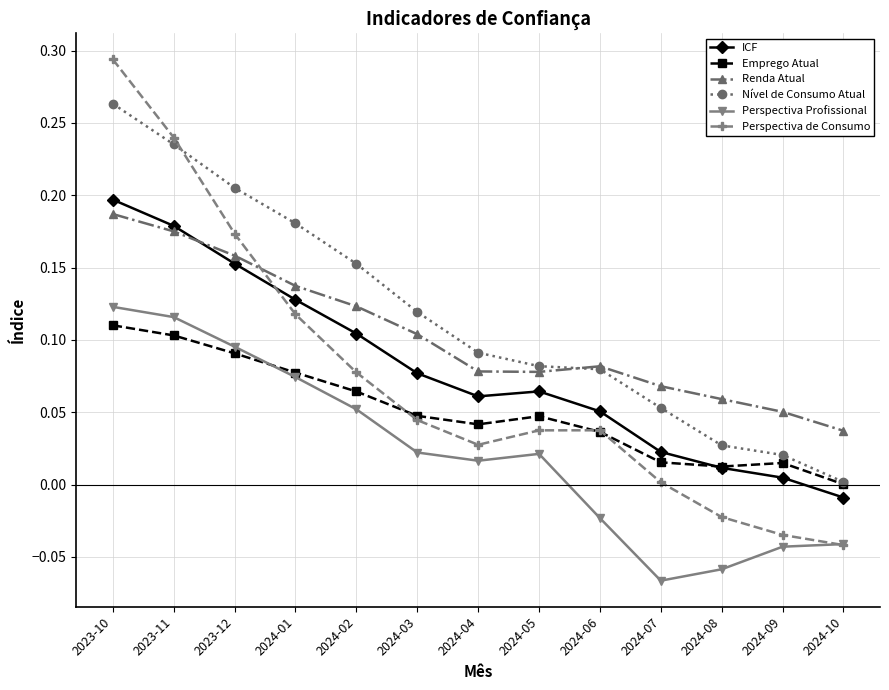

Is the value of Perspectiva de Consumo at 2024-02 greater than the value of Perspectiva Profissional at 2023-10?

No